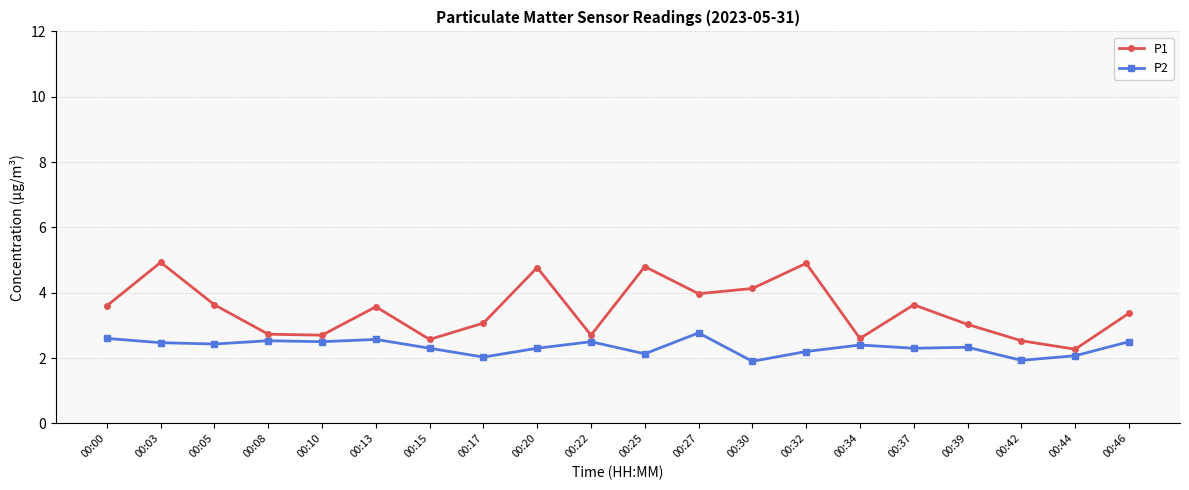

What is the highest value of the P1 series?

4.9